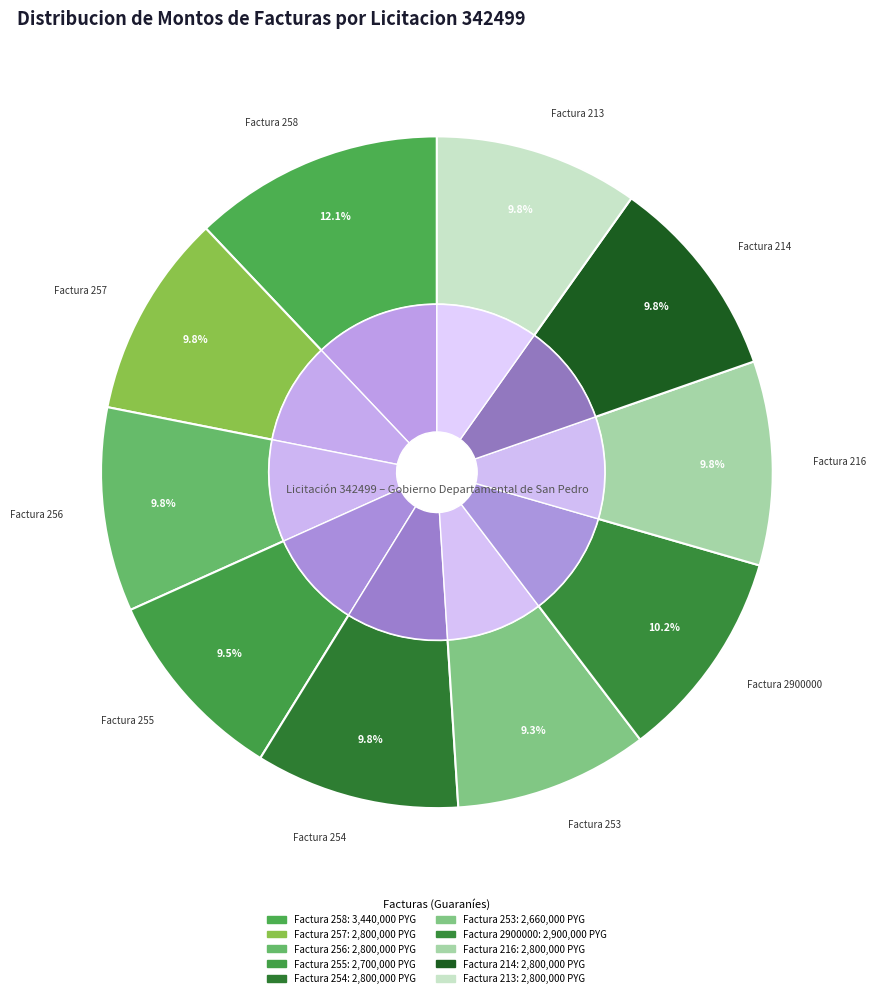

How many slices are in this pie chart?

10